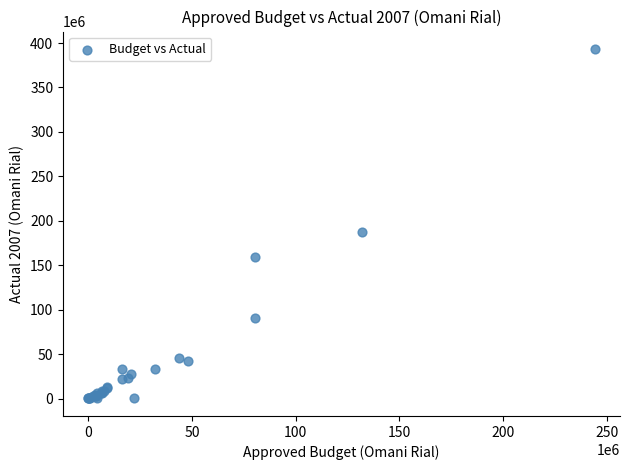

What Y value in the scatter plot is closest to 196711468?

187088545